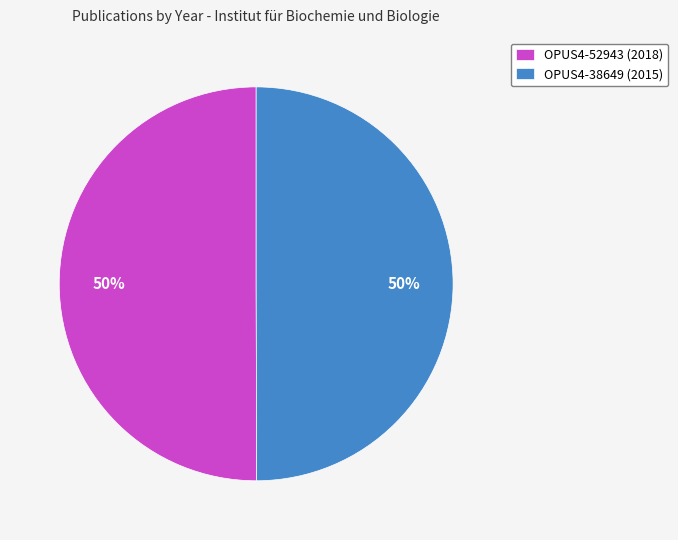

Approximately how many times larger is the value at OPUS4-52943 (2018) compared to OPUS4-38649 (2015)?

1.0